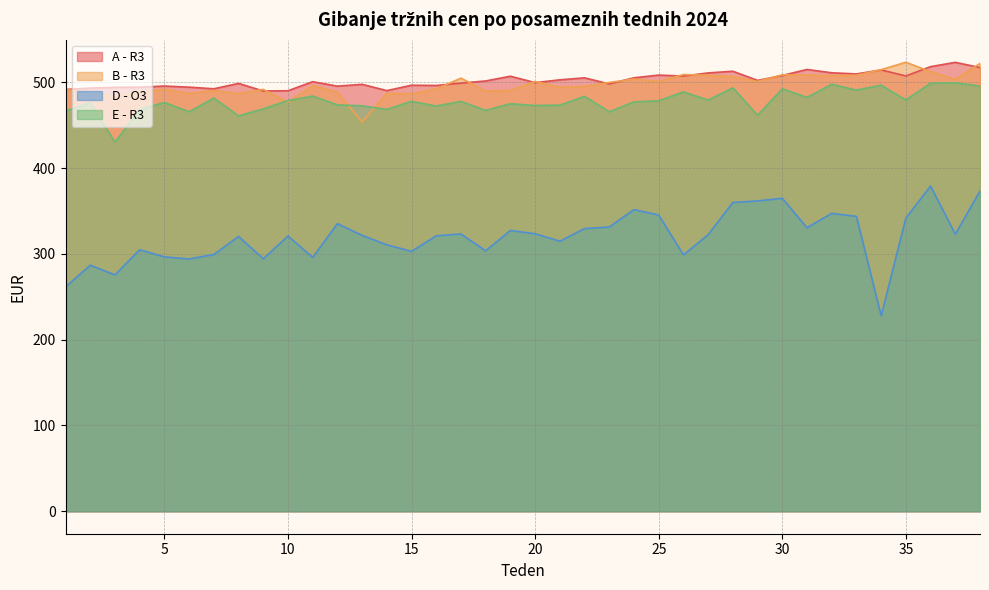

Rank the categories by A - R3 value from lowest to highest.

9, 10, 14, 1, 7, 2, 3, 4, 6, 12, 5, 16, 15, 13, 23, 8, 17, 20, 11, 18, 29, 21, 22, 24, 19, 26, 35, 30, 25, 33, 27, 32, 28, 34, 31, 38, 36, 37